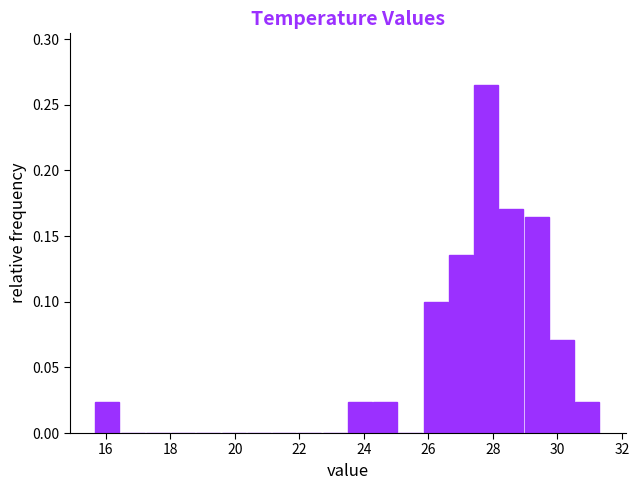

Around what value on the x-axis is the tallest bar? Give the approximate position of its centre, as read against the axis.

27.8